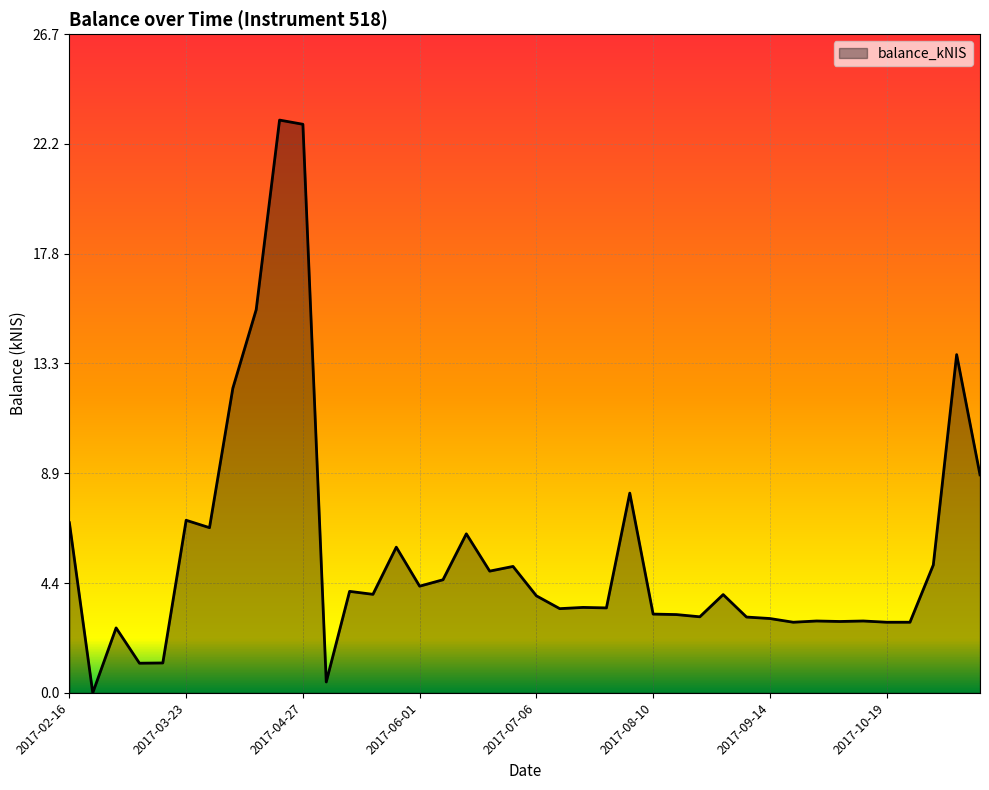

What is the maximum value shown in the chart?

23.2